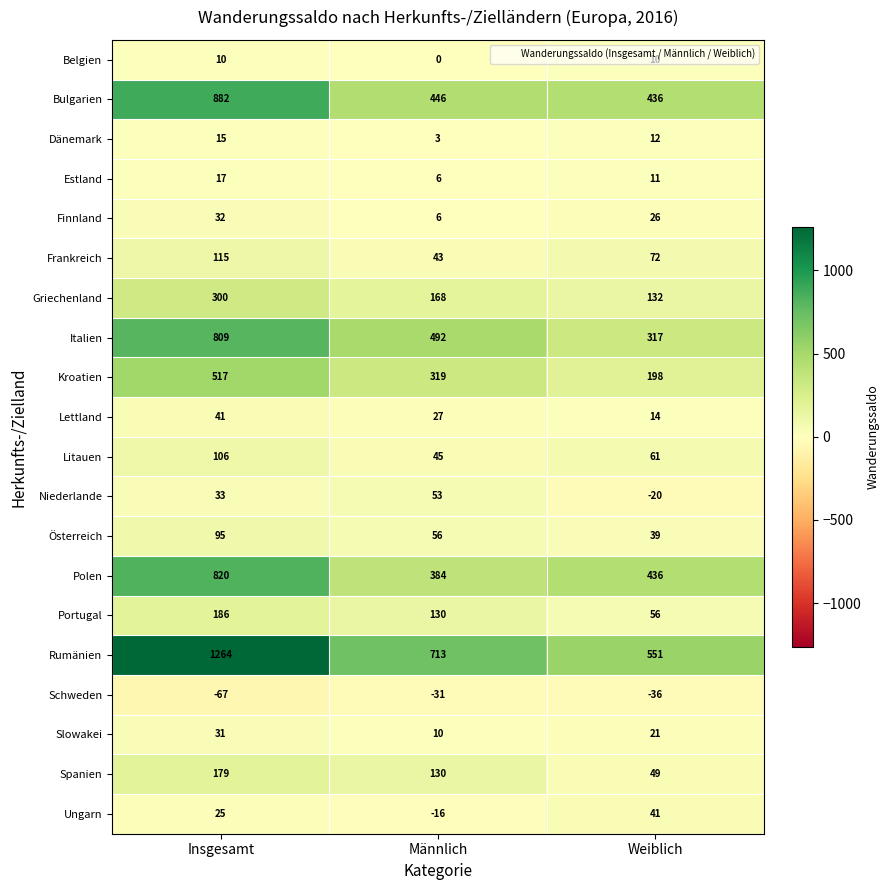

Which series has the widest spread of values?

Rumänien